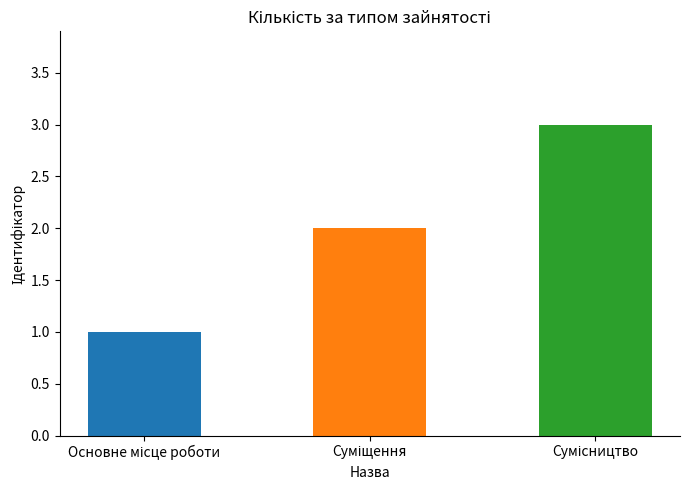

What is the sum of all values?

6